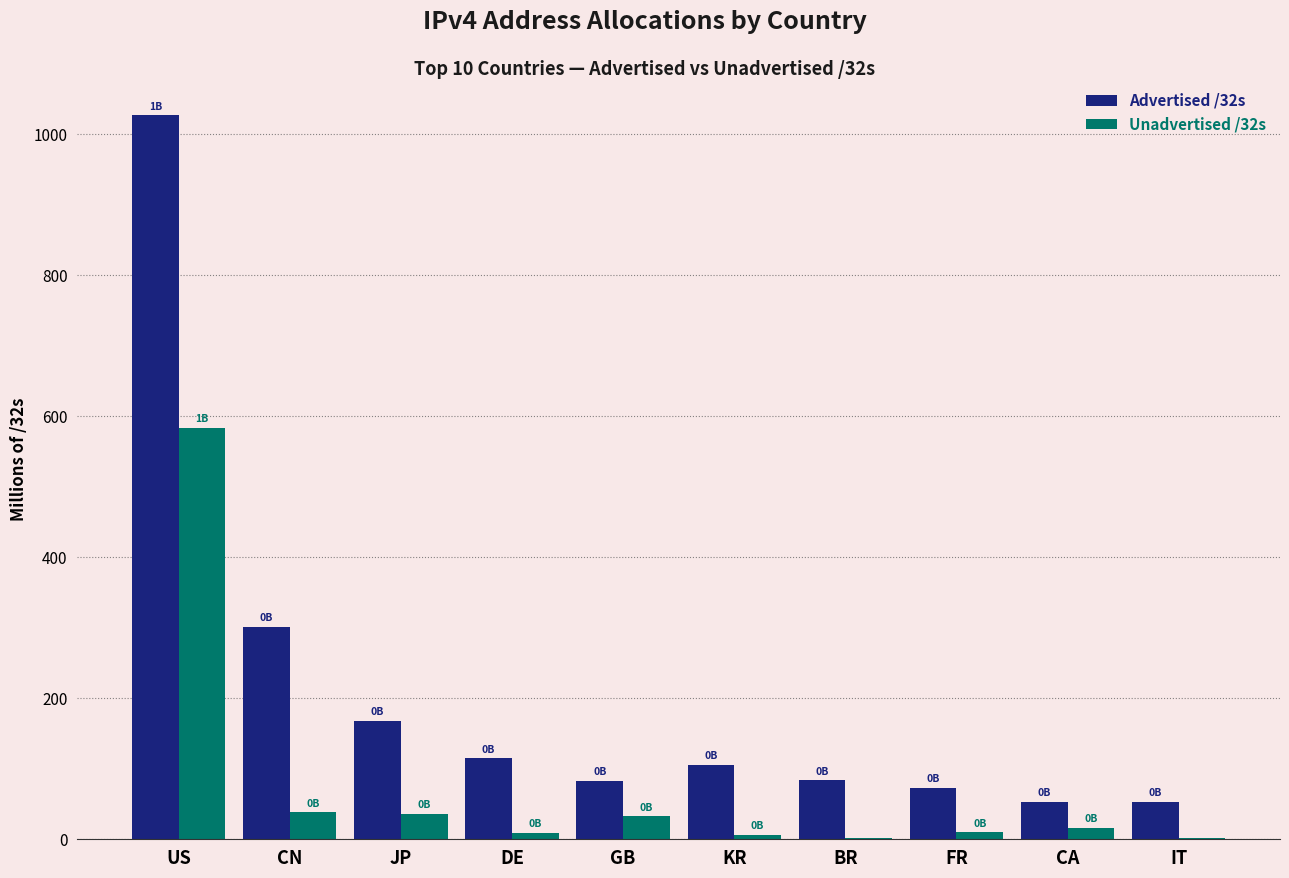

How many groups of bars are there?

10